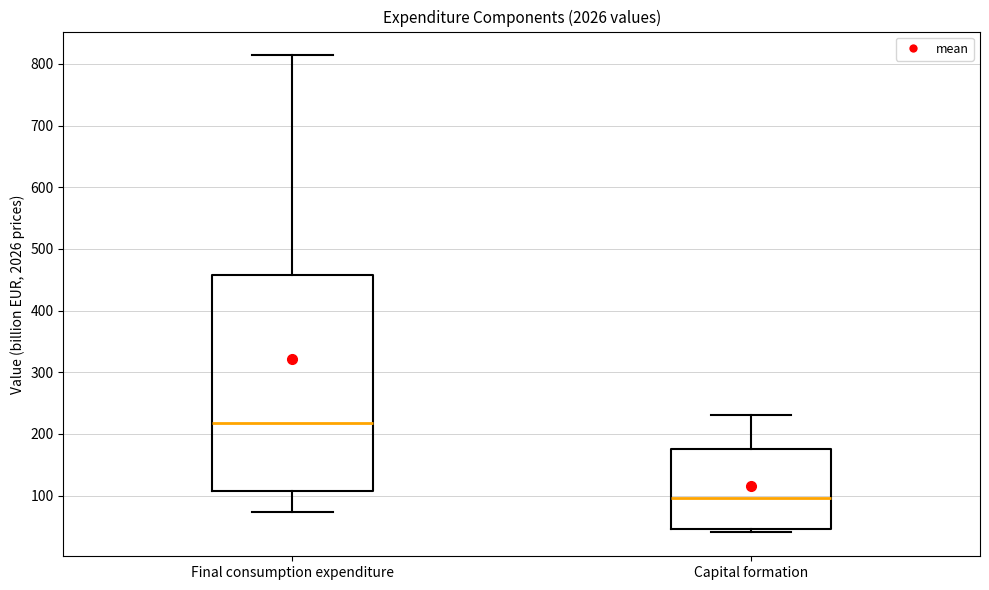

Reading left to right, transcribe this box plot: for each box, give where its median line is, the range the box spans, and where its two whiskers end, as read against the y-axis. The values are not printed on the chart, so give them approximately, as read against the axis.

Final consumption expenditure: median 220, box 110 to 460, whiskers 70 to 810
Capital formation: median 100, box 50 to 180, whiskers 40 to 230